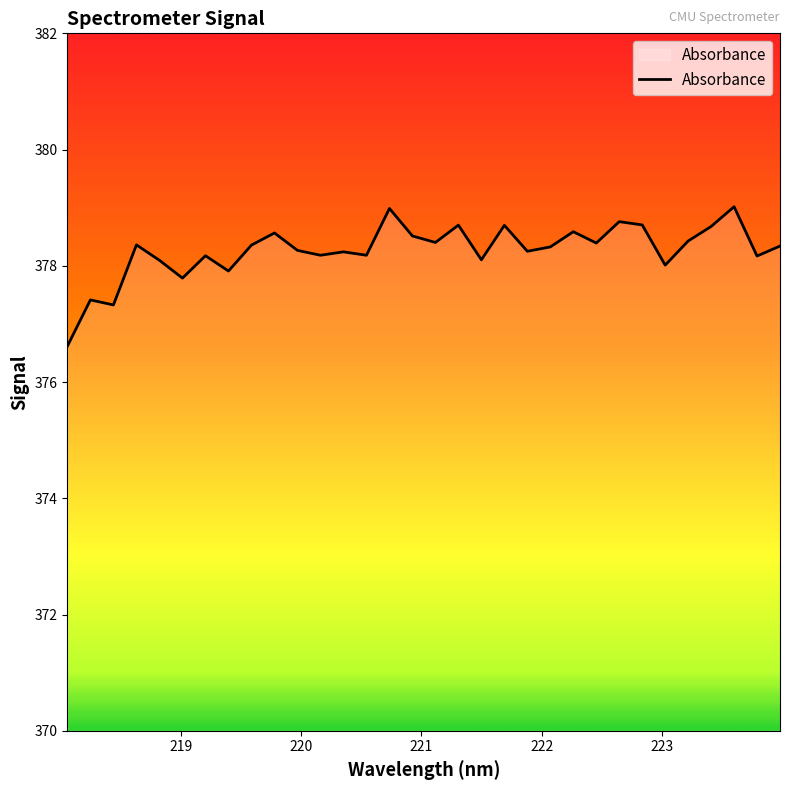

What is the difference between the maximum and minimum values?

2.4